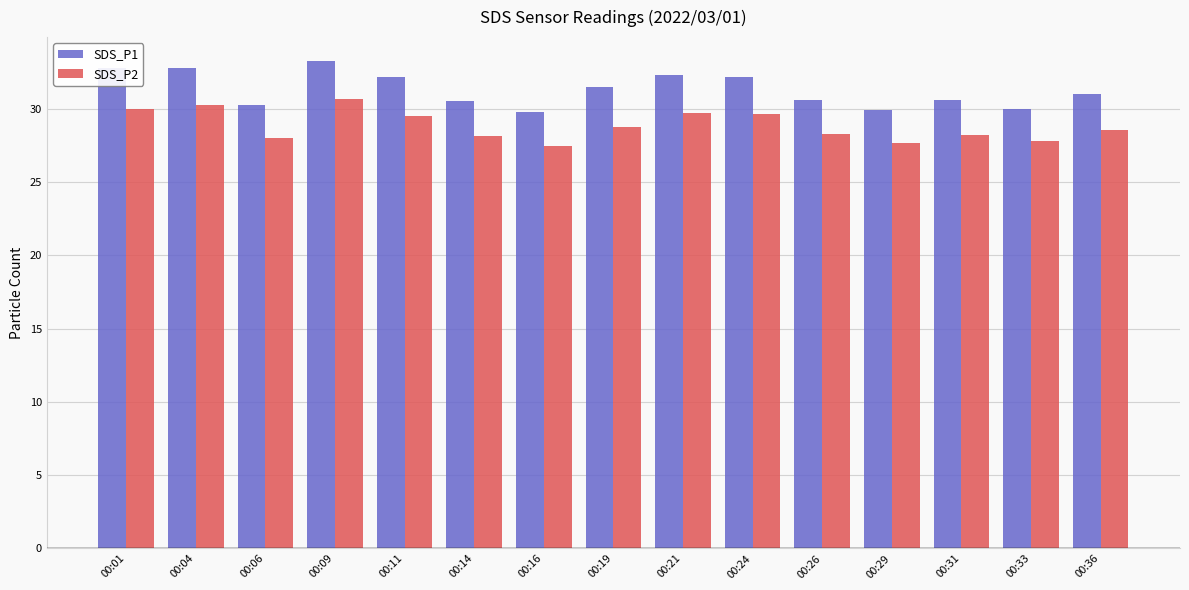

The value of SDS_P1 at 00:29 is 29.9. True or false?

True